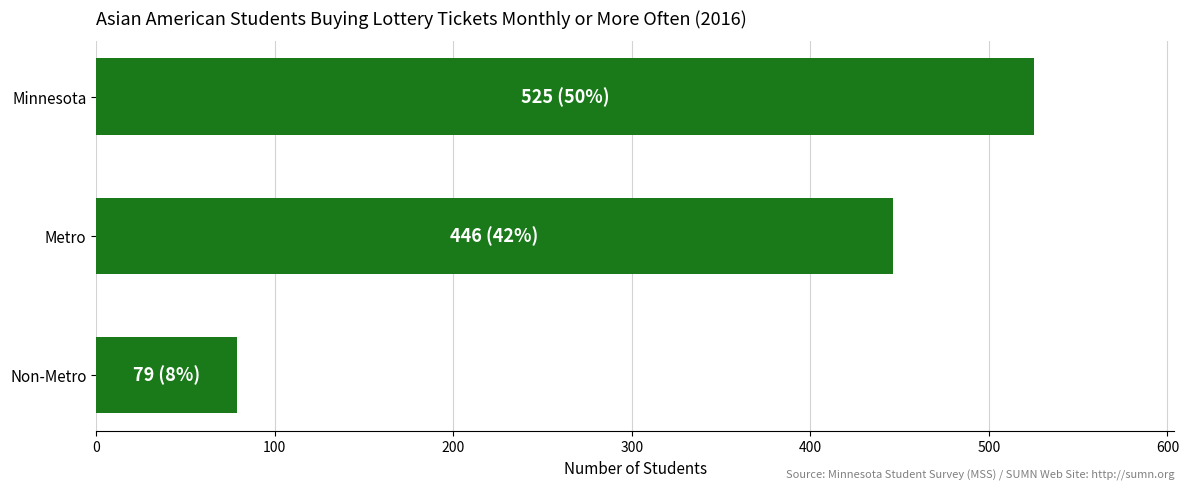

Does the chart contain any negative values?

No